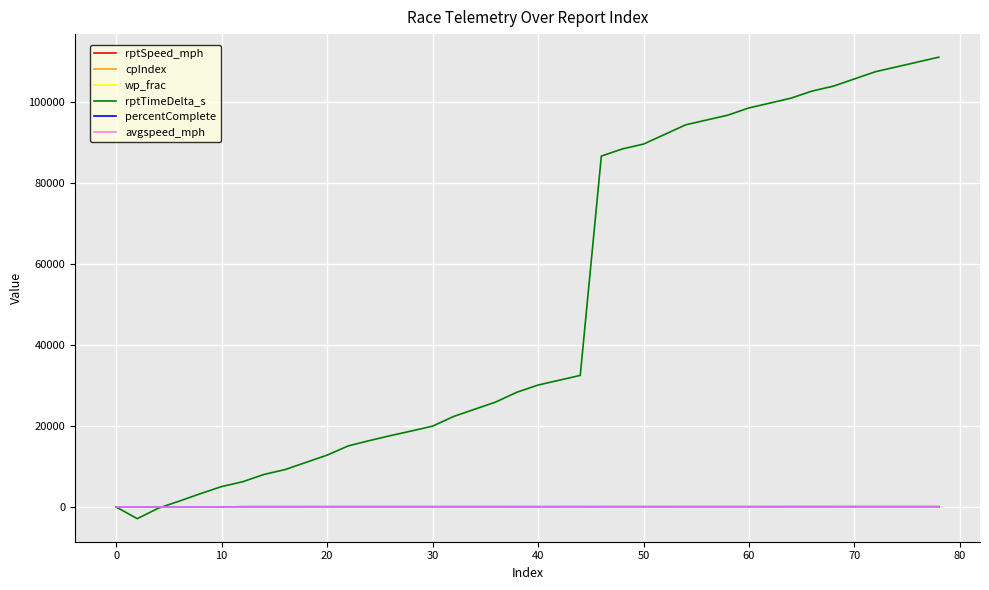

Which series has the largest total across all categories?

rptTimeDelta_s